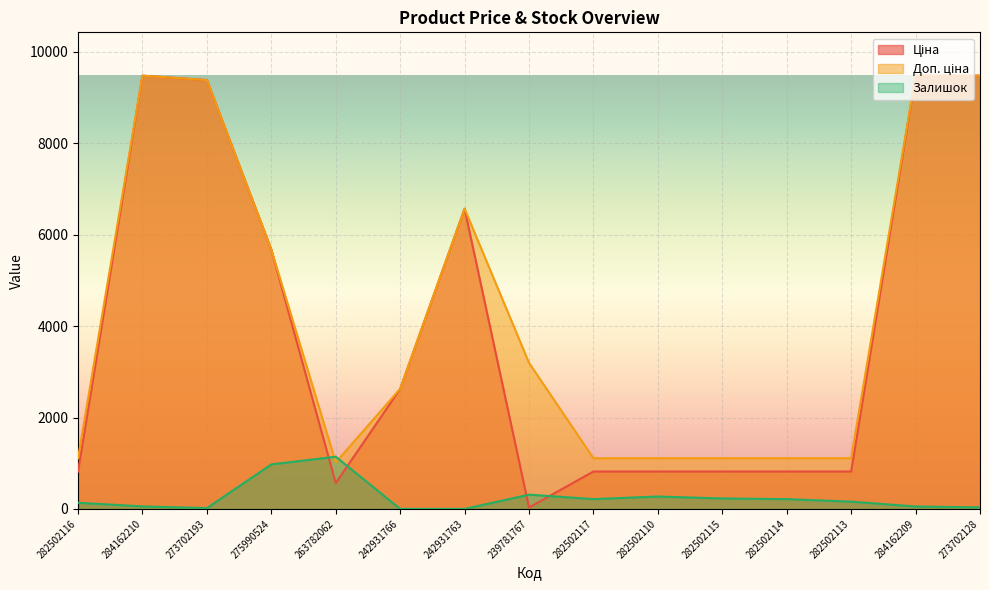

In Залишок, how many points are higher than both neighbors (excluding endpoints)?

3